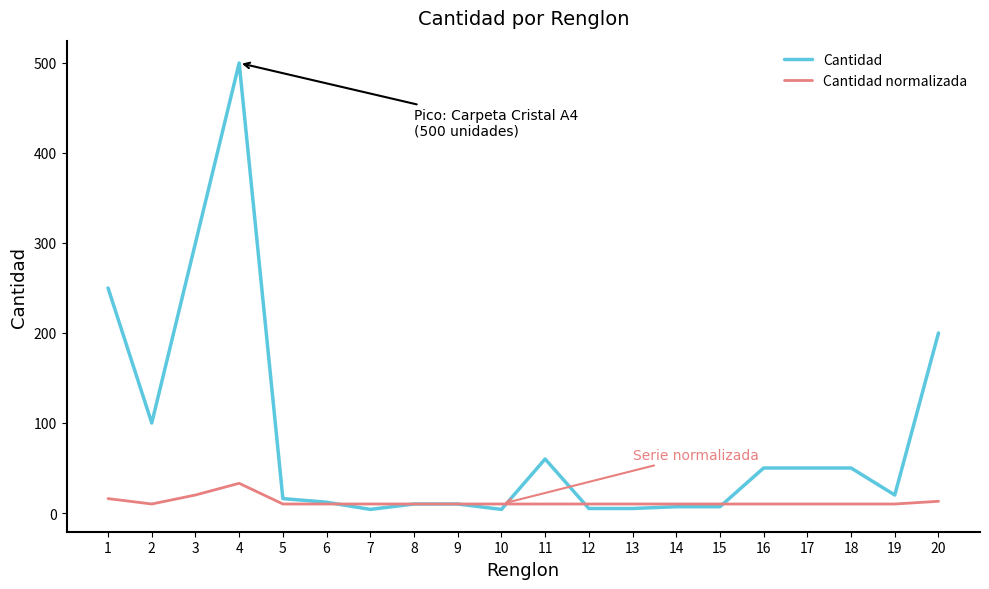

What is the highest value of the Cantidad normalizada series?

33